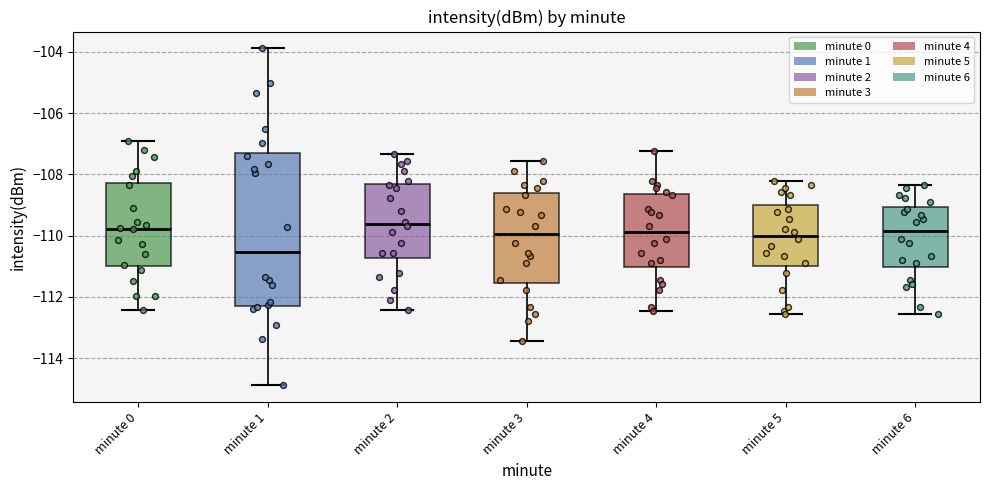

Reading left to right, transcribe this box plot: for each box, give where its median line is, the range the box spans, and where its two whiskers end, as read against the y-axis. The values are not printed on the chart, so give them approximately, as read against the axis.

minute 0: median -109.8, box -111.0 to -108.2, whiskers -112.4 to -107.0
minute 1: median -110.6, box -112.2 to -107.2, whiskers -114.8 to -103.8
minute 2: median -109.6, box -110.8 to -108.4, whiskers -112.4 to -107.4
minute 3: median -110.0, box -111.6 to -108.6, whiskers -113.4 to -107.6
minute 4: median -109.8, box -111.0 to -108.6, whiskers -112.4 to -107.2
minute 5: median -110.0, box -111.0 to -109.0, whiskers -112.6 to -108.2
minute 6: median -109.8, box -111.0 to -109.0, whiskers -112.6 to -108.4